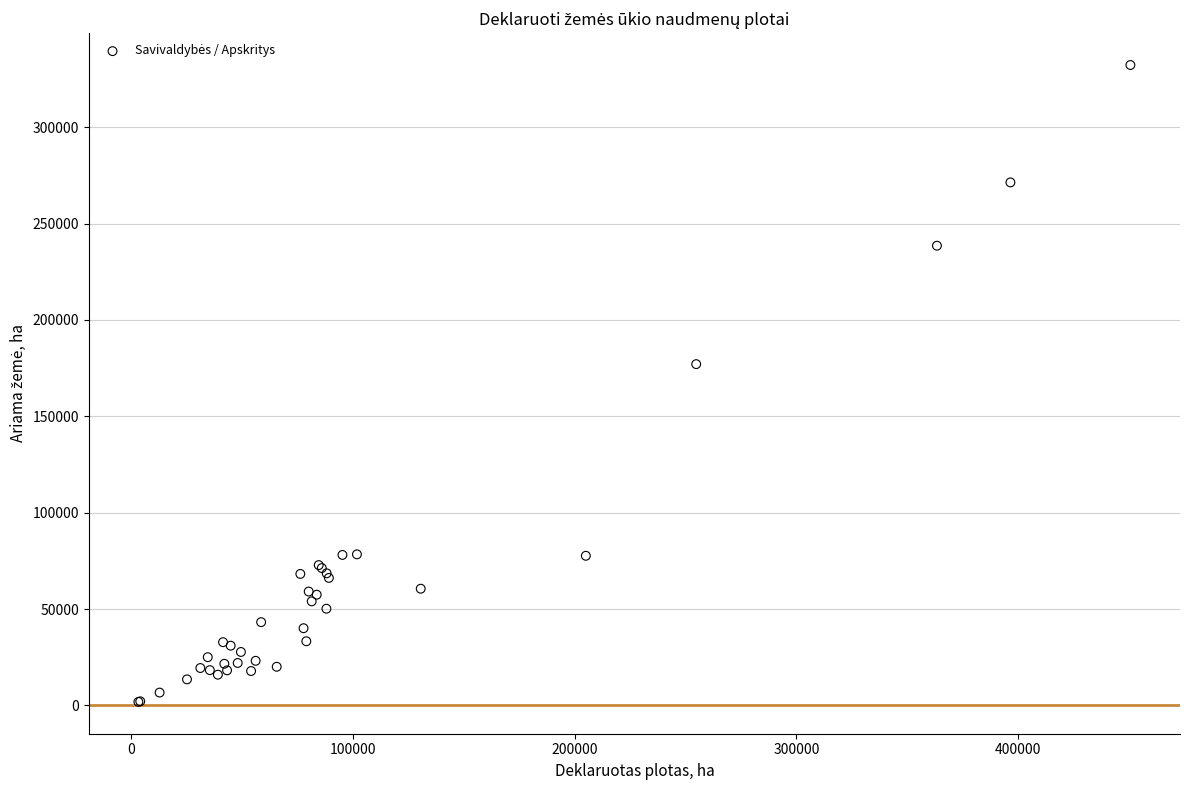

What Y value in the scatter plot is closest to 167056?

177079.1